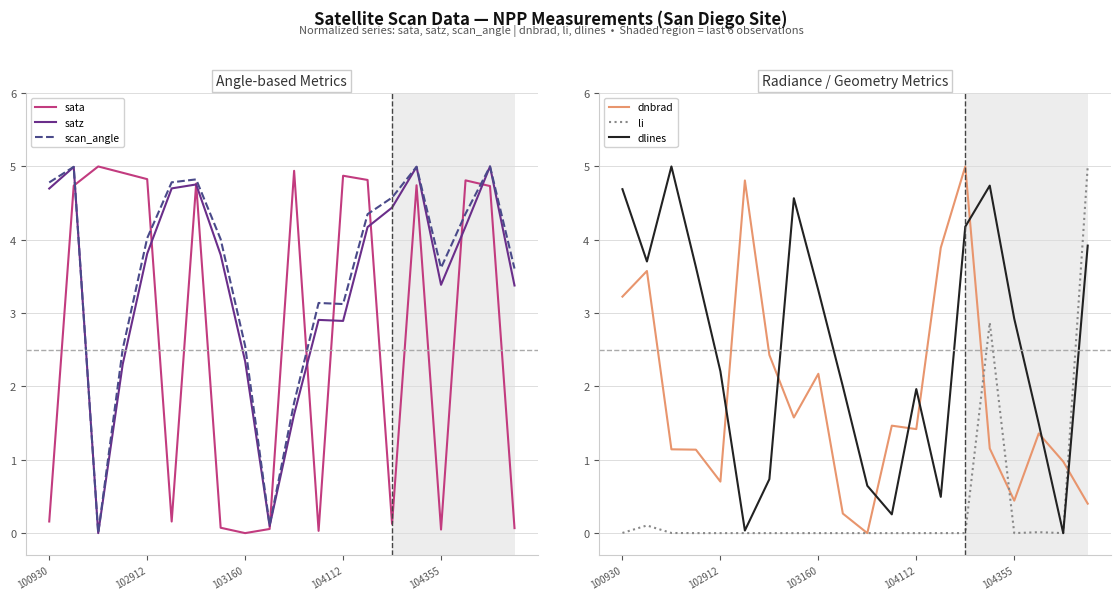

Count the number of categories in the chart.

20